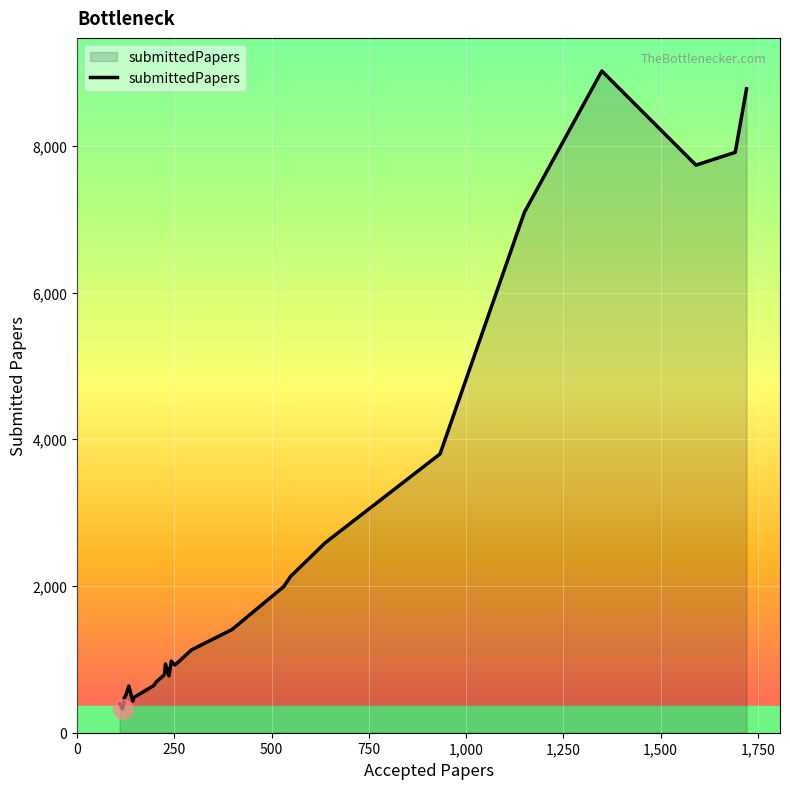

What is the value of the 5th point from the left?

524